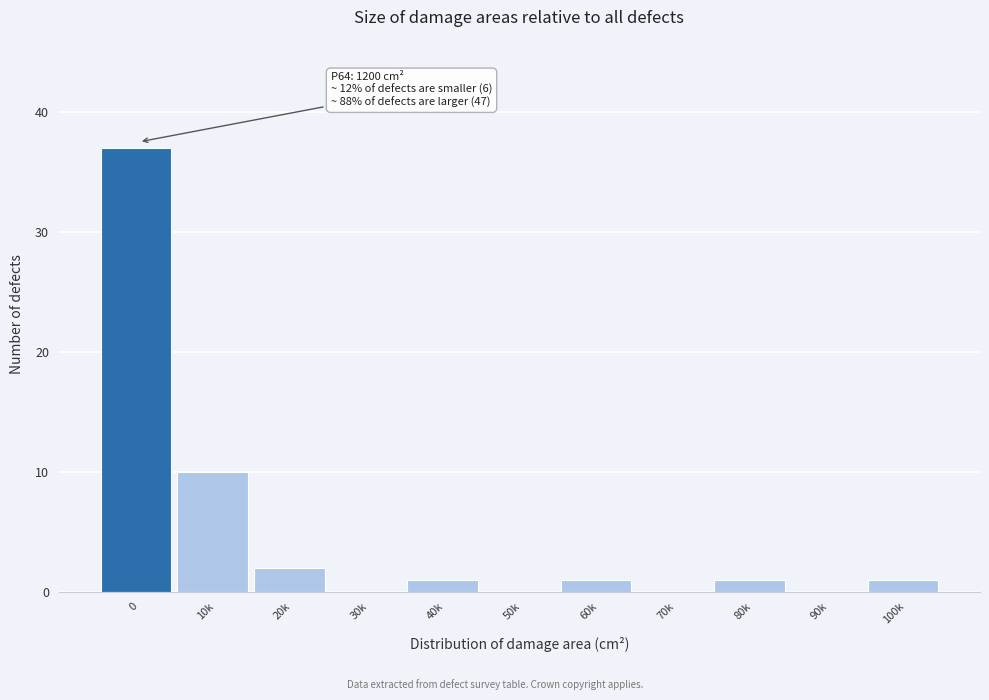

Reading left to right, transcribe all the data shown in this chart.

0=37	10k=10	20k=2	30k=0	40k=1	50k=0	60k=1	70k=0	80k=1	90k=0	100k=1